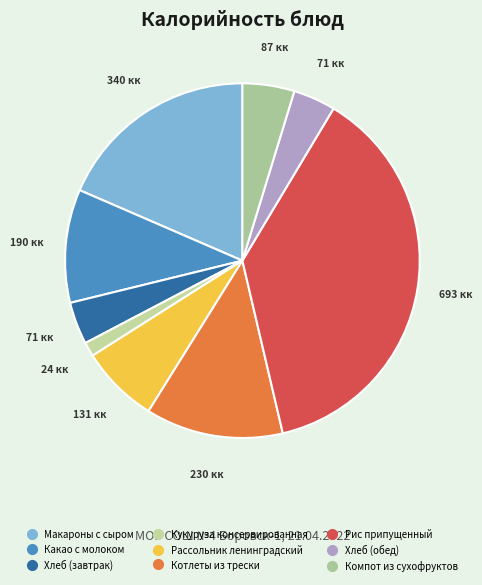

Count the number of slices in the pie.

9